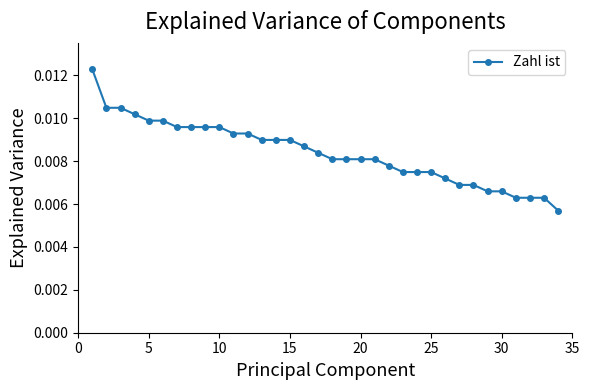

What is the sum of all values?

0.3